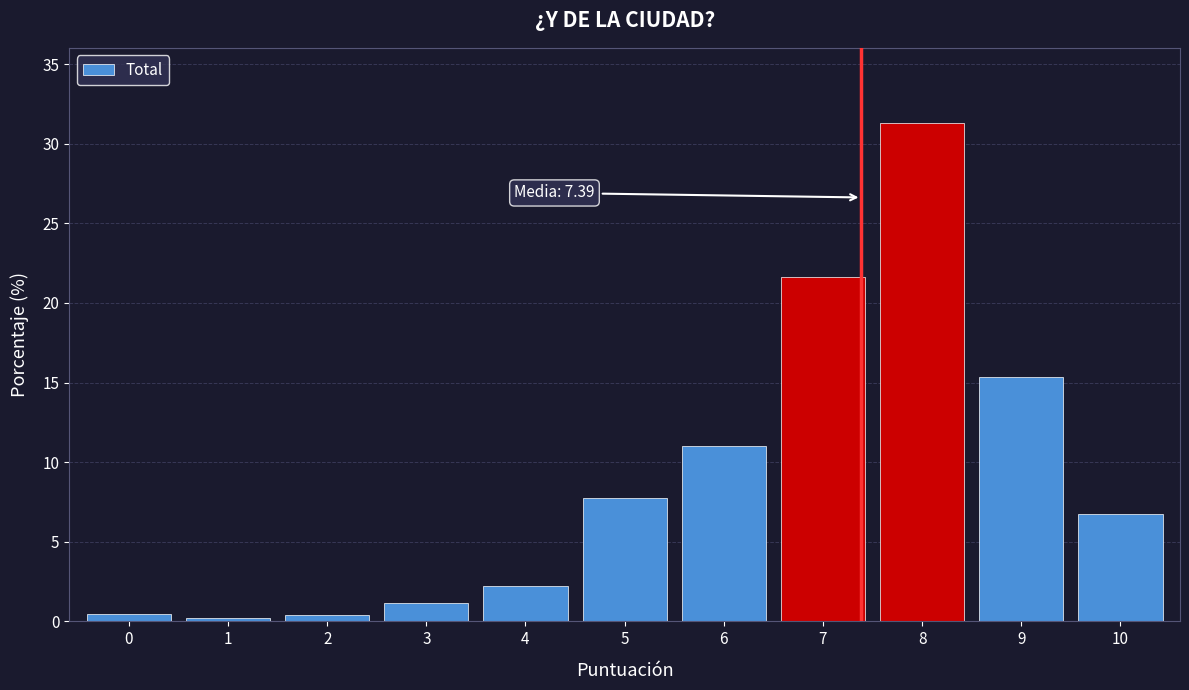

What is the greatest value displayed?

31.3